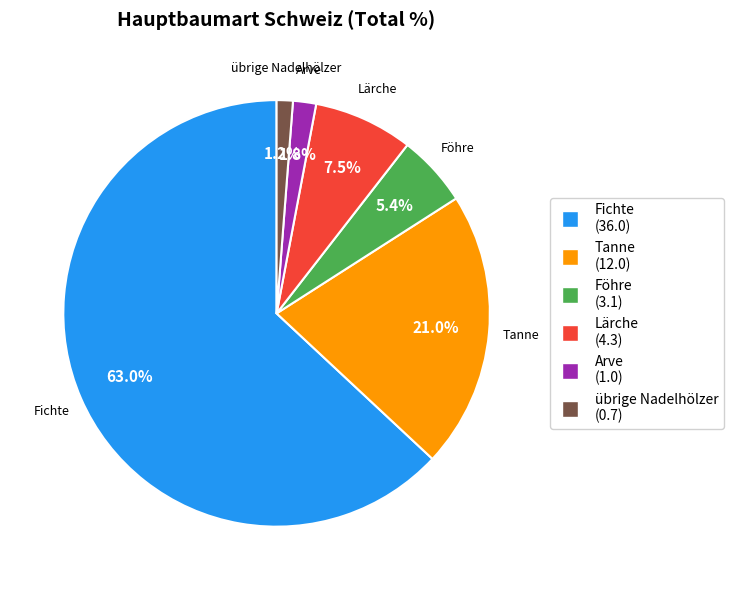

What is the majority slice?

Fichte